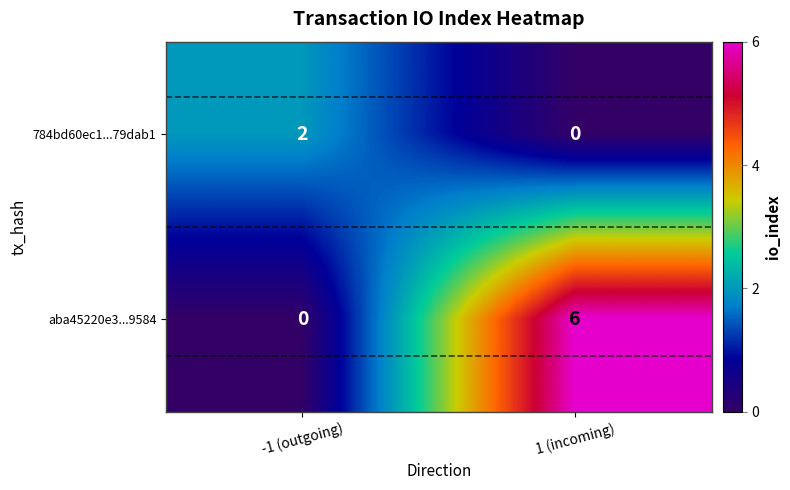

What is the difference between the maximum and minimum values in the aba45220e3...9584 series?

6